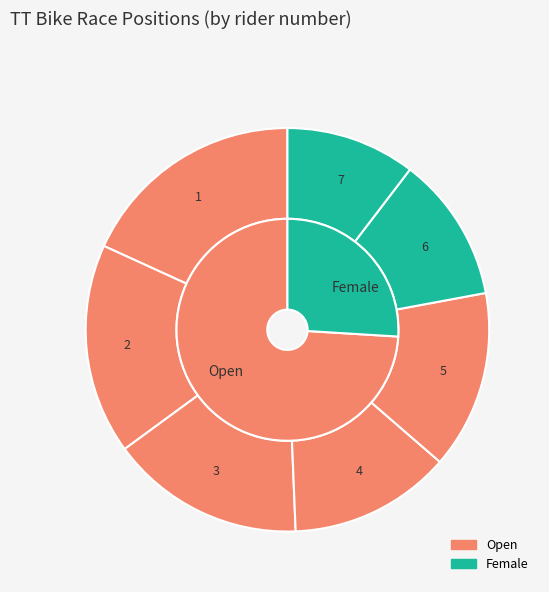

Approximately how many times larger is the value at 3 compared to 5?

1.1